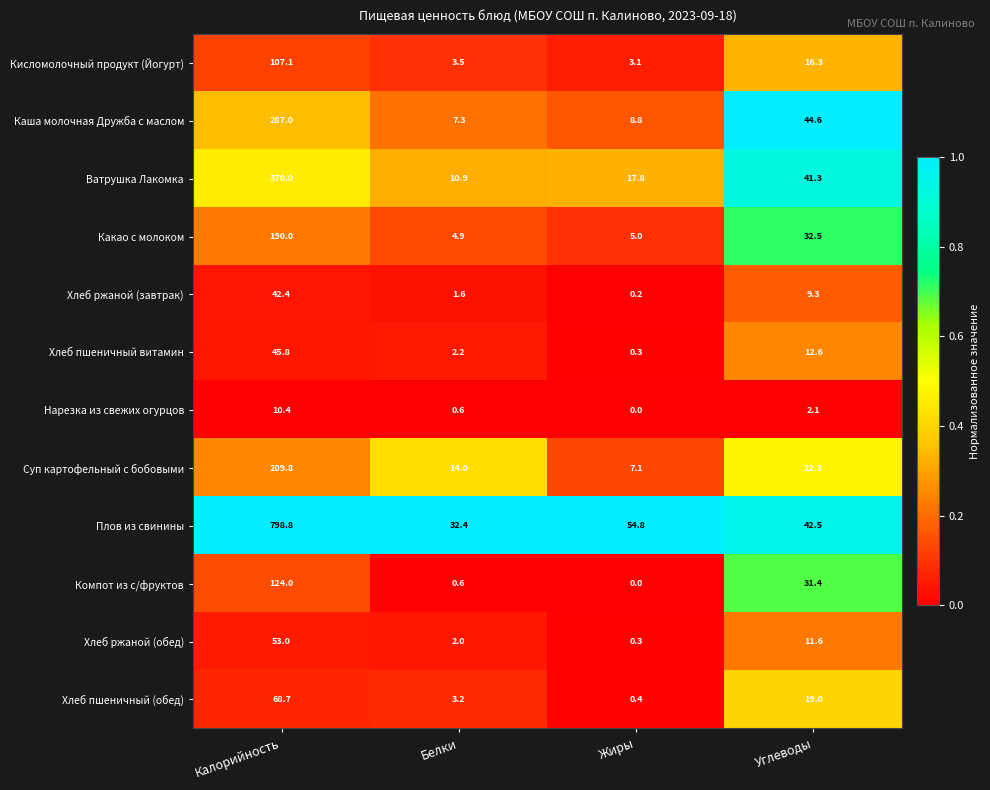

What is the sum of all Плов из свинины values?

928.5